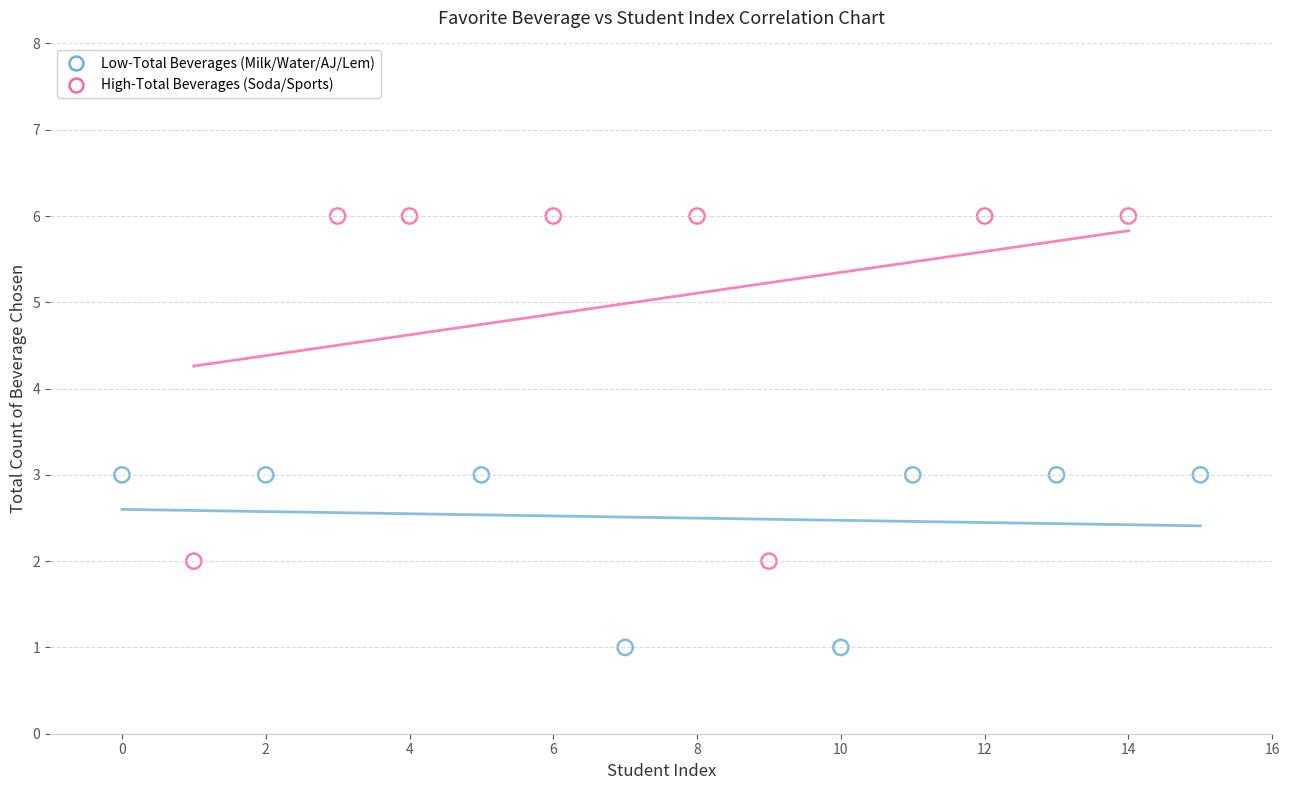

Which series contains the highest Y value?

High-Total Beverages (Soda/Sports)